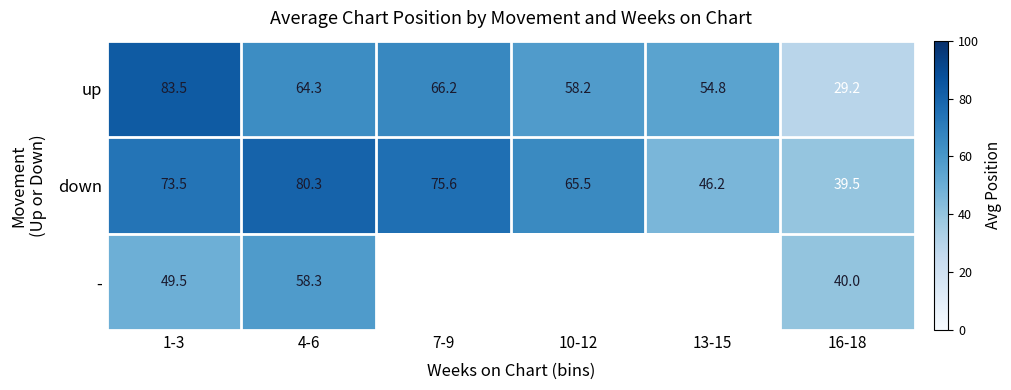

Which category has the highest value in the up series?

1-3